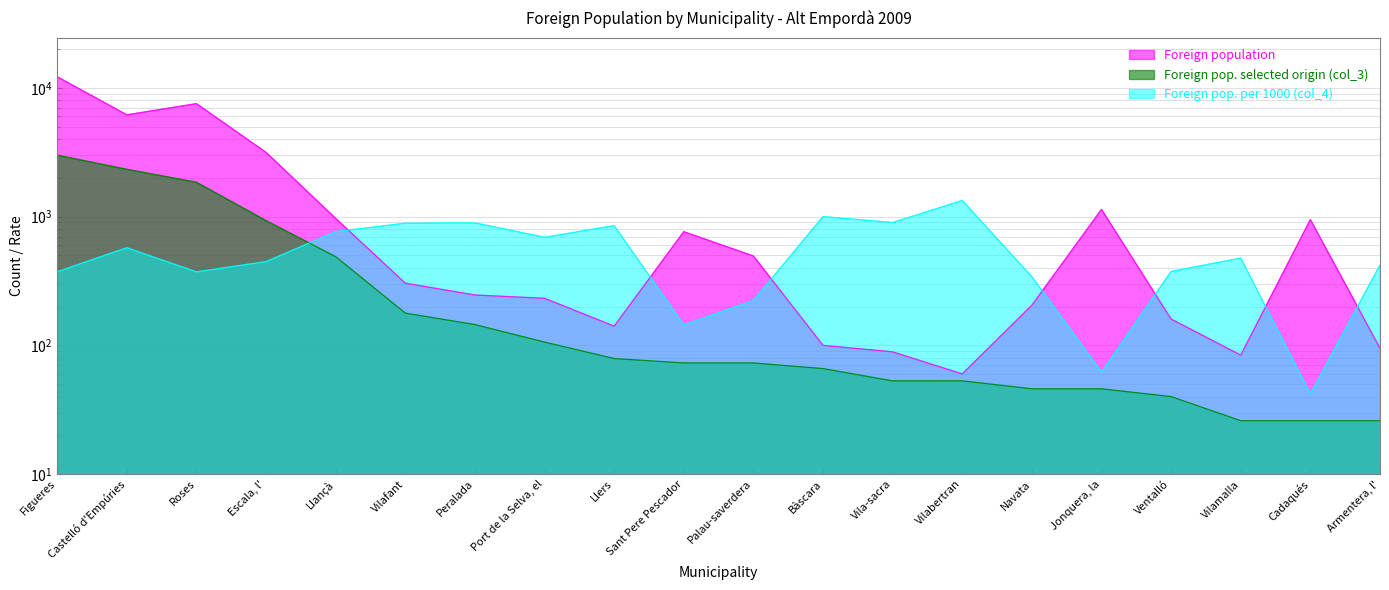

What is the average value of the Foreign pop. selected origin (col_3) series?

481